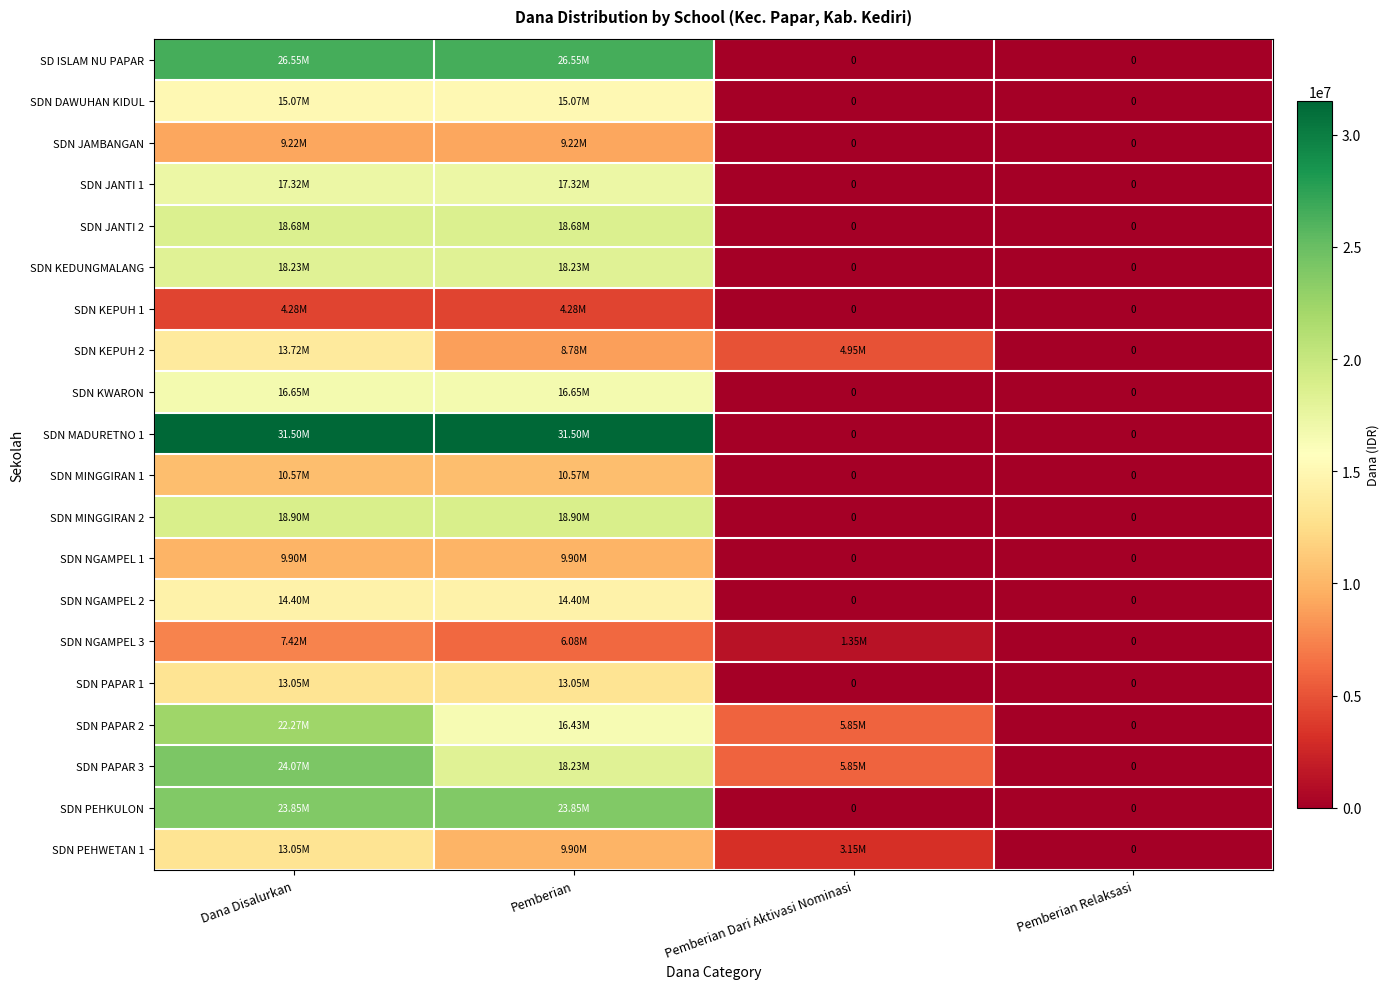

At which label does SDN NGAMPEL 1 reach its minimum?

Pemberian Dari Aktivasi Nominasi